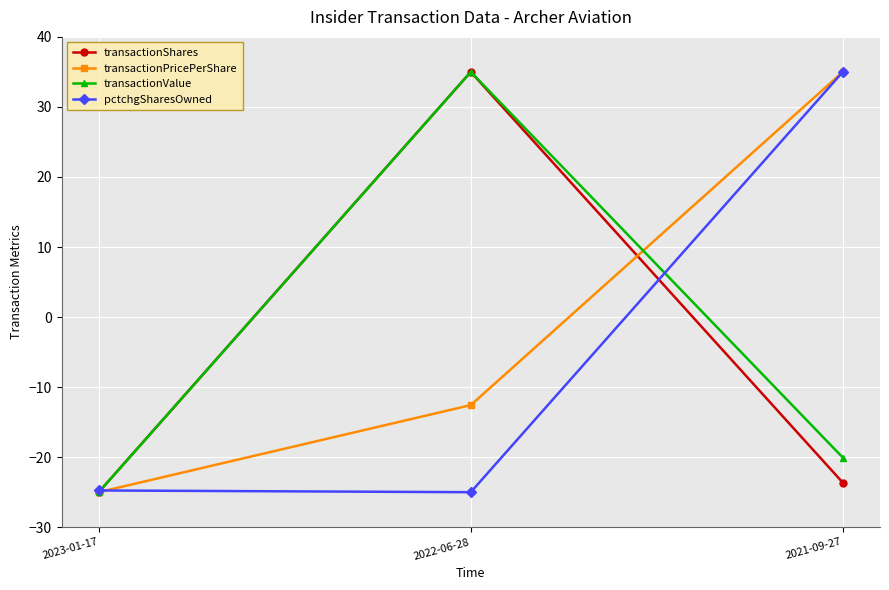

What is the difference between the highest and lowest values at 2023-01-17?

0.2